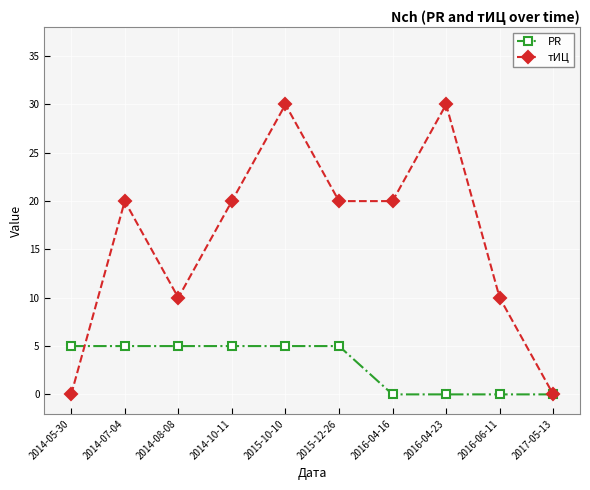

The value of тИЦ at 2014-07-04 is 10. True or false?

False